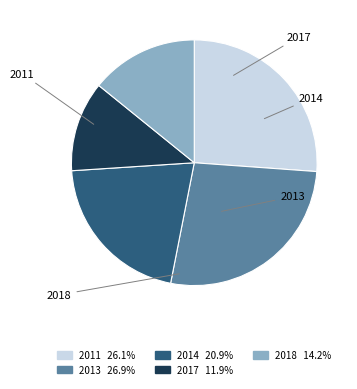

Does any single category account for the majority?

No